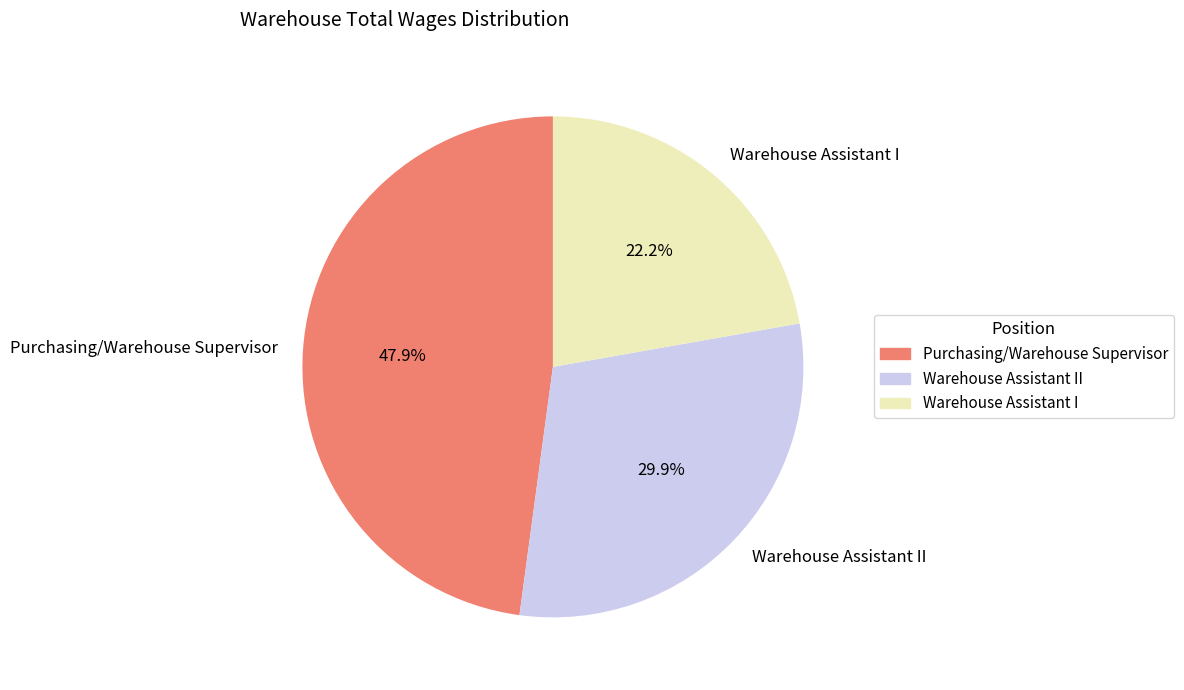

Rank the categories by value from lowest to highest.

Warehouse Assistant I, Warehouse Assistant II, Purchasing/Warehouse Supervisor